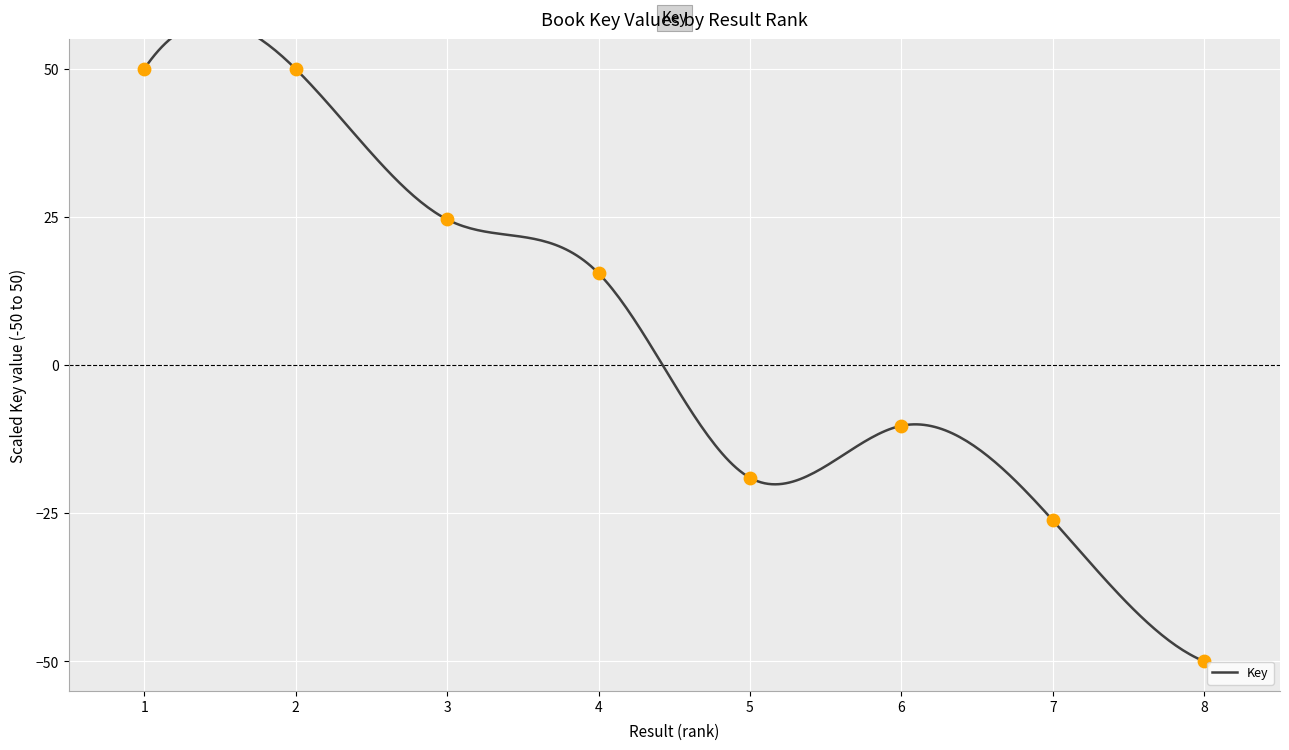

Between 8 and 4, which is larger?

4